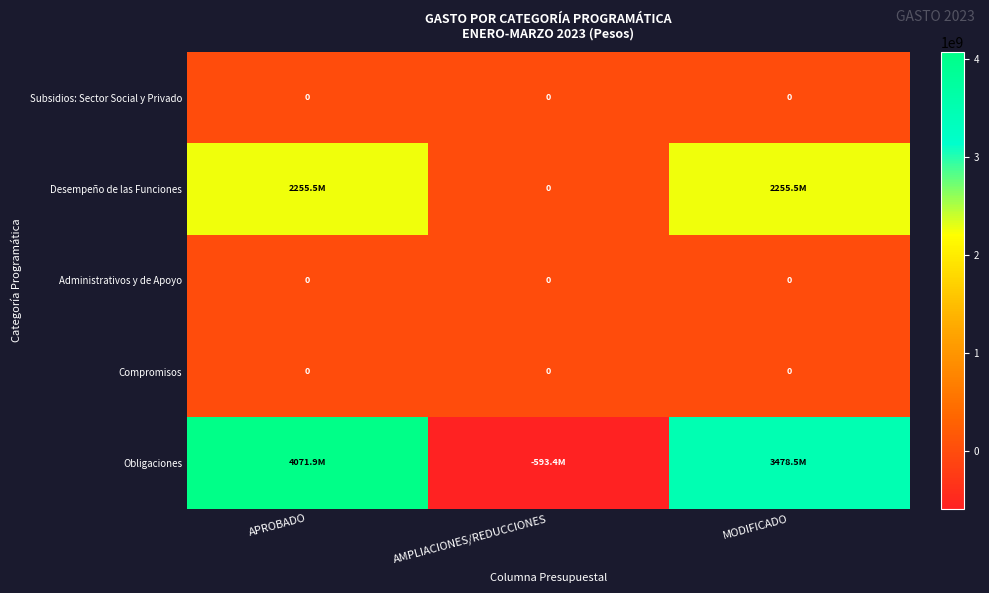

The value of Administrativos y de Apoyo at AMPLIACIONES/REDUCCIONES is 0. True or false?

True